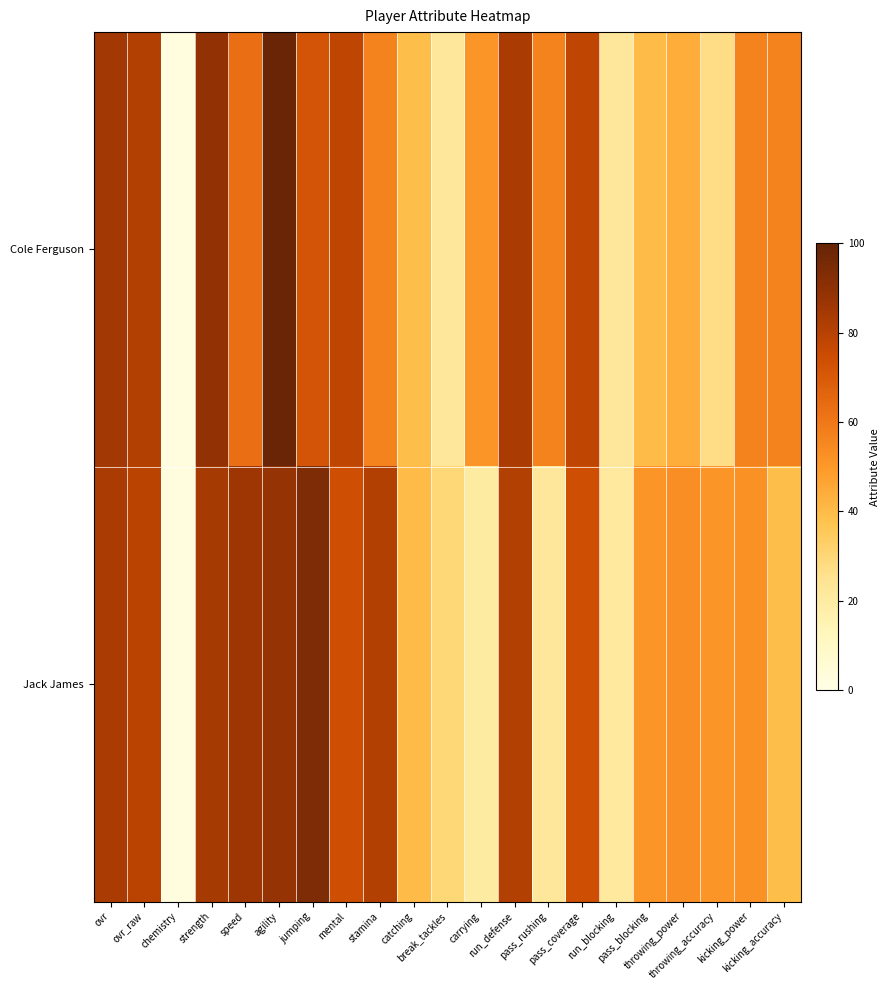

What is the smallest value displayed?

2